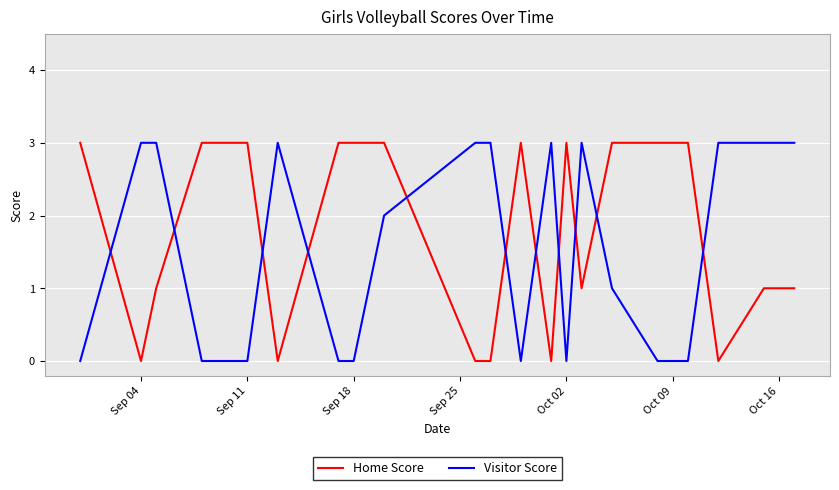

True or false: Home Score and Visitor Score intersect in this chart.

True